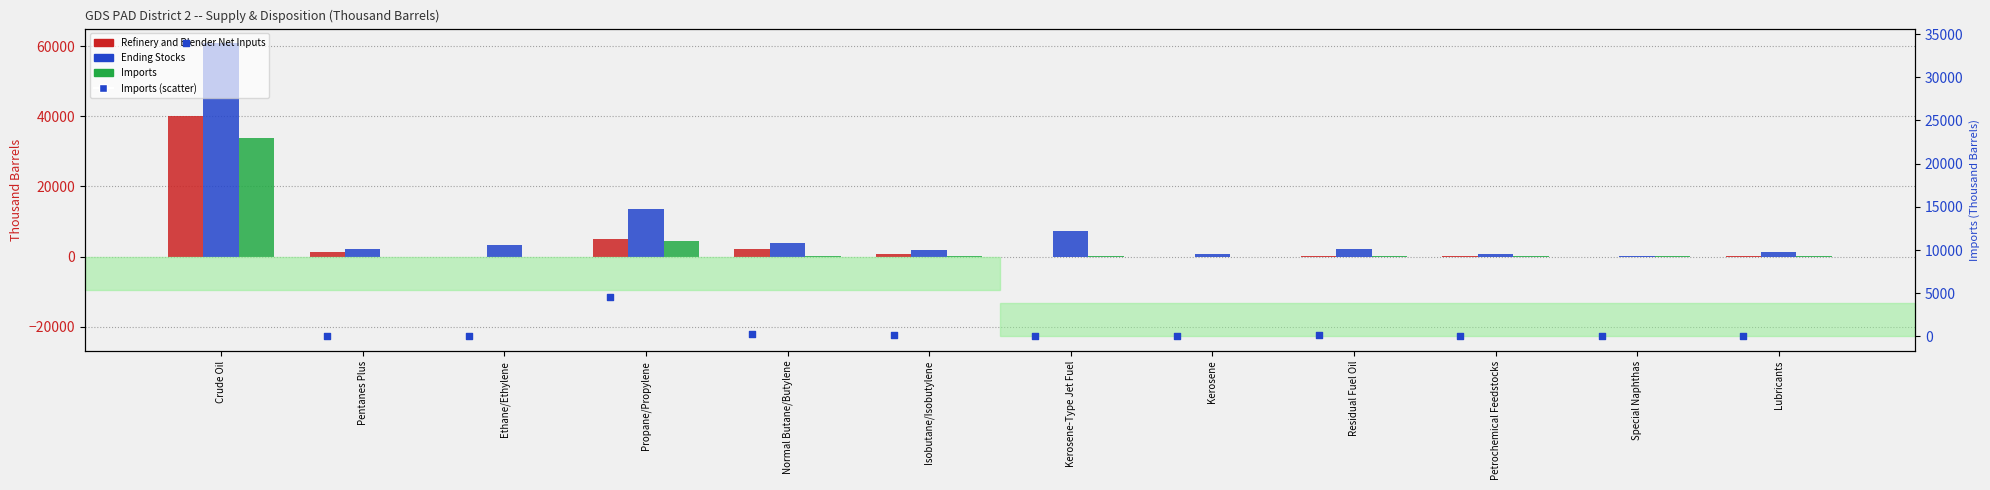

What are all the series names shown in the legend?

Refinery and Blender Net Inputs, Ending Stocks, Imports, Imports (scatter)